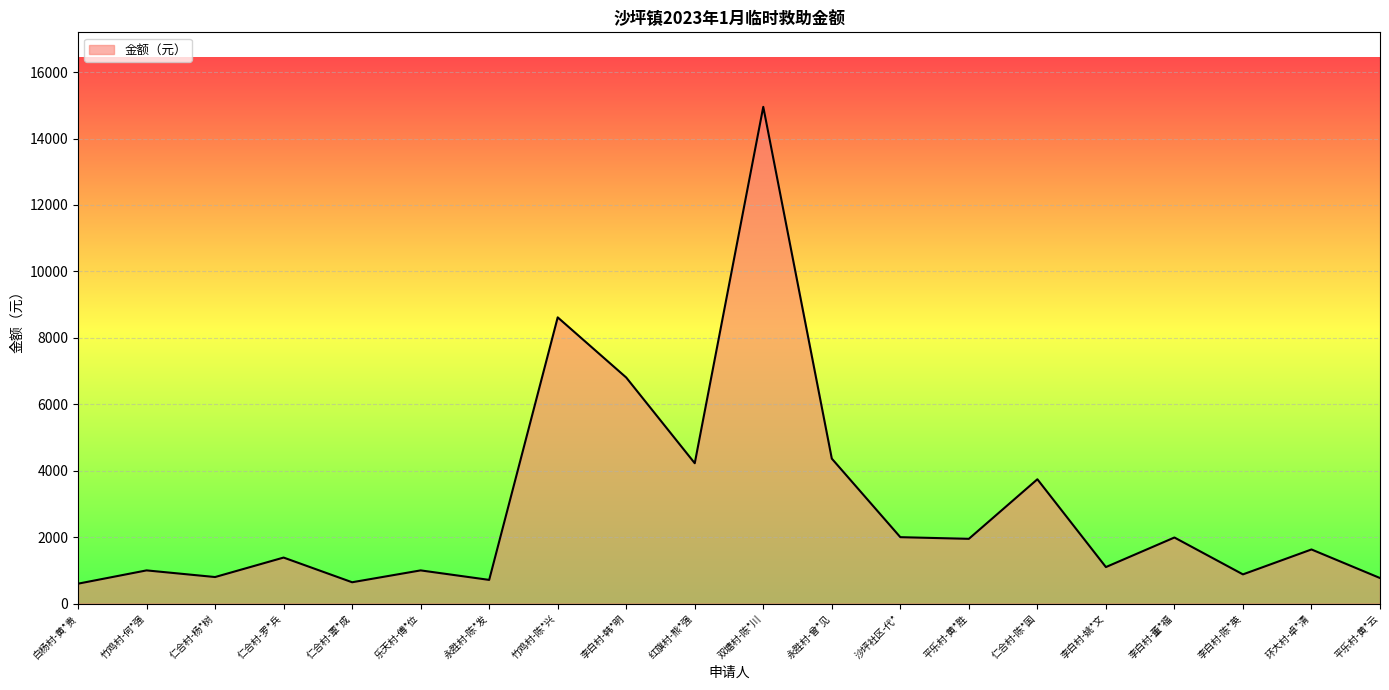

What value does the data have at 仁合村-杨*树?

800